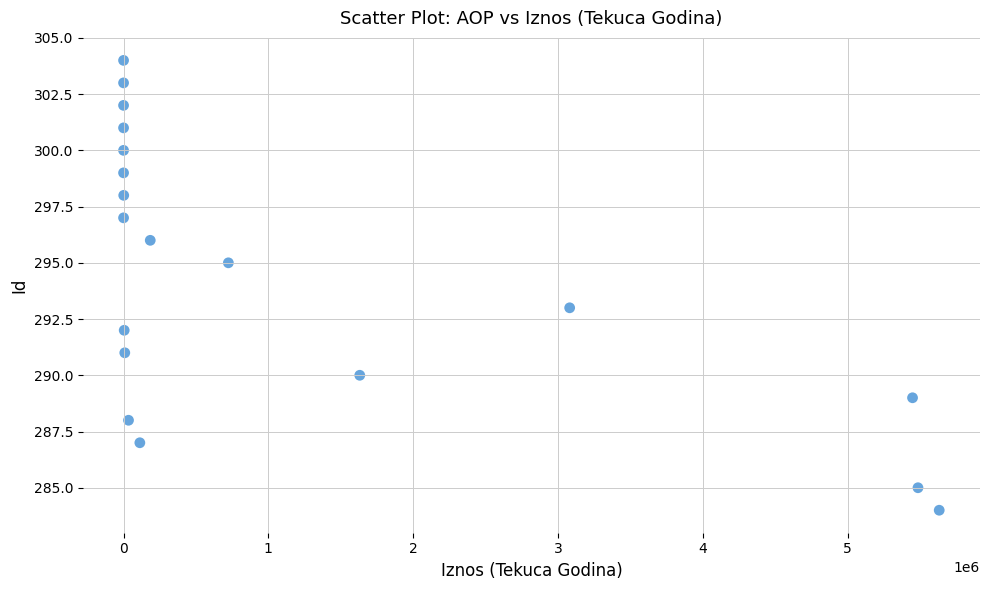

What is the range of X values (max minus min)?

5632858